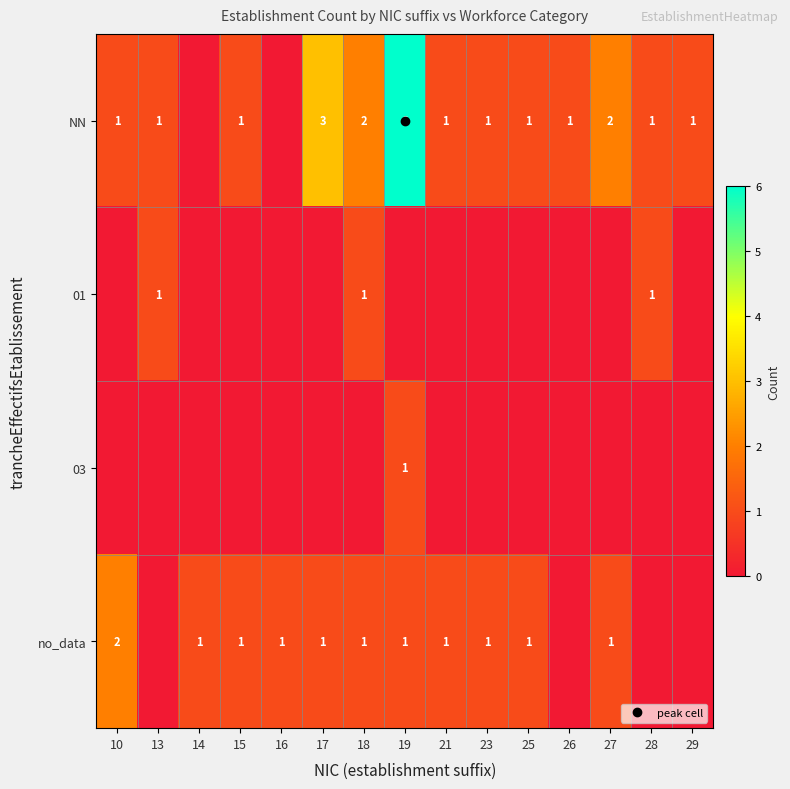

What is the total value across all series at 14?

1